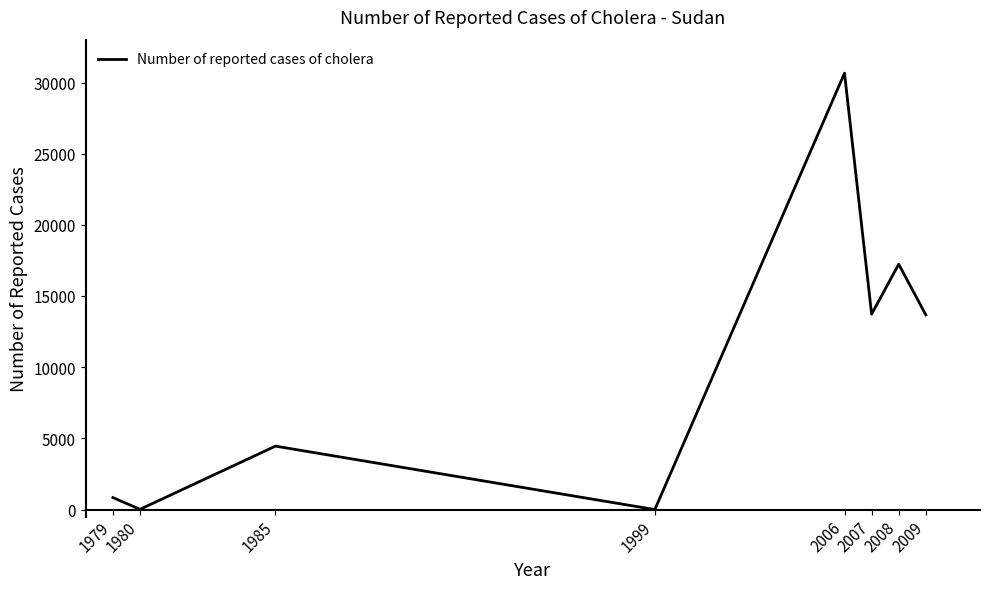

Count the number of categories in the chart.

8